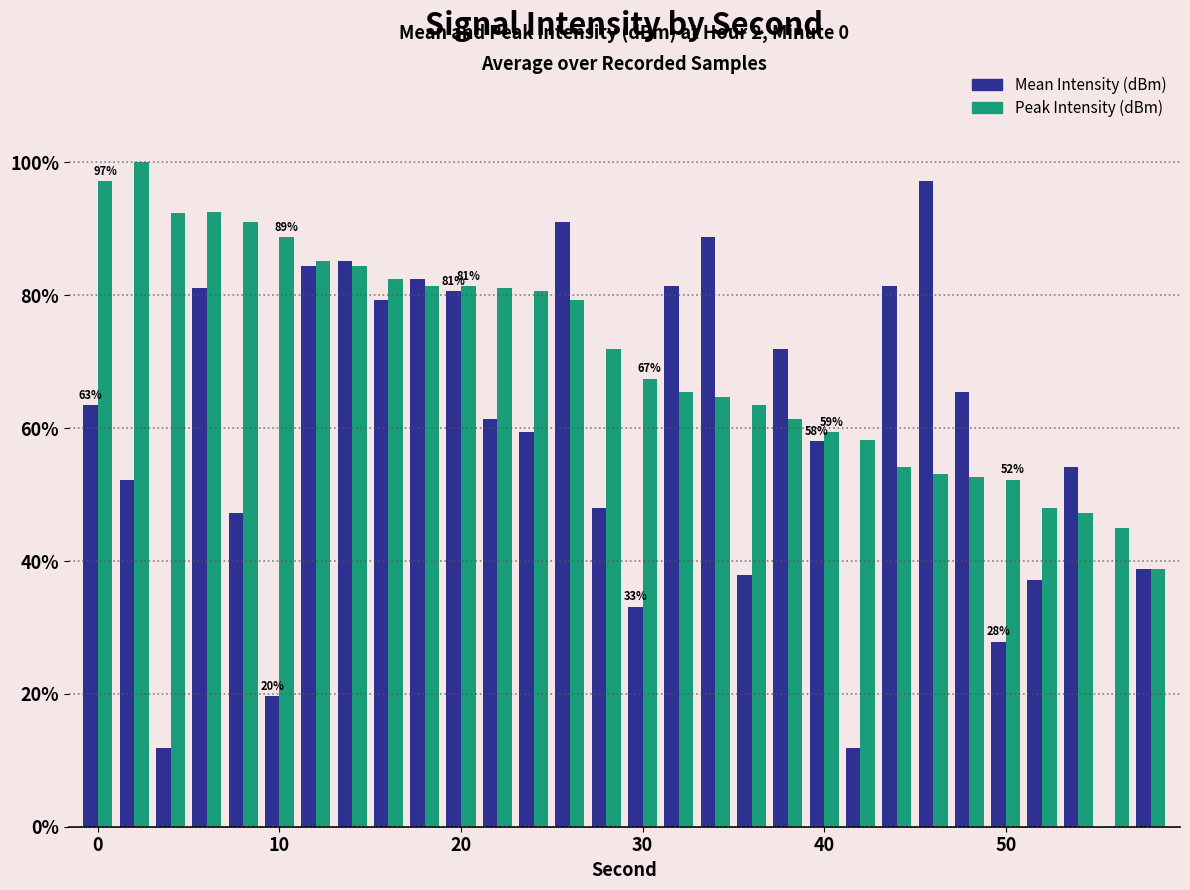

How many data points in Mean Intensity (dBm) are above 61?

15